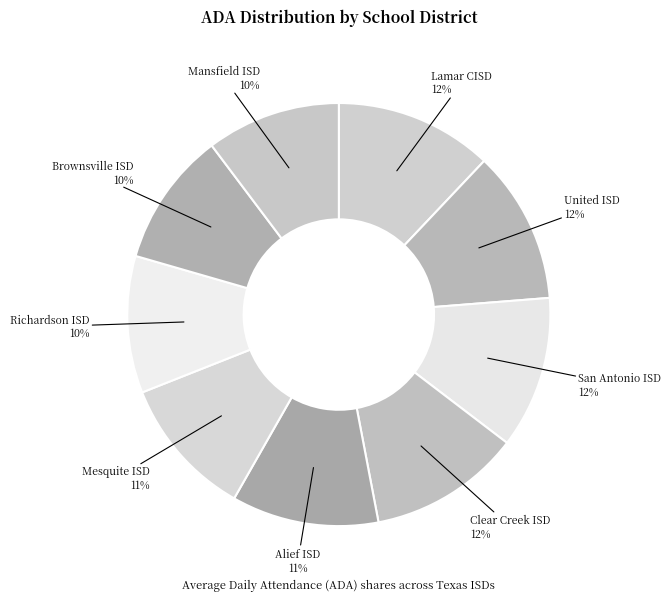

To the nearest percent, what percentage of the pie is Brownsville ISD?

10%